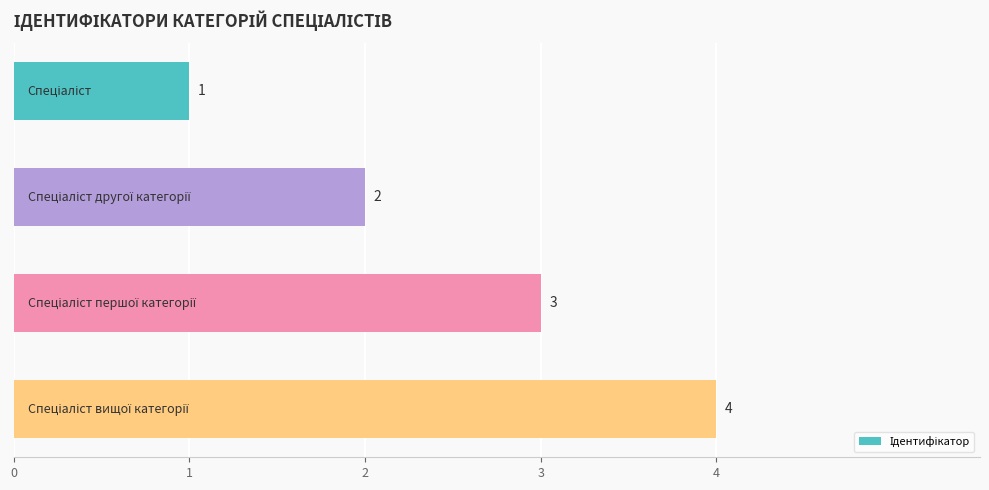

What is the greatest value displayed?

4